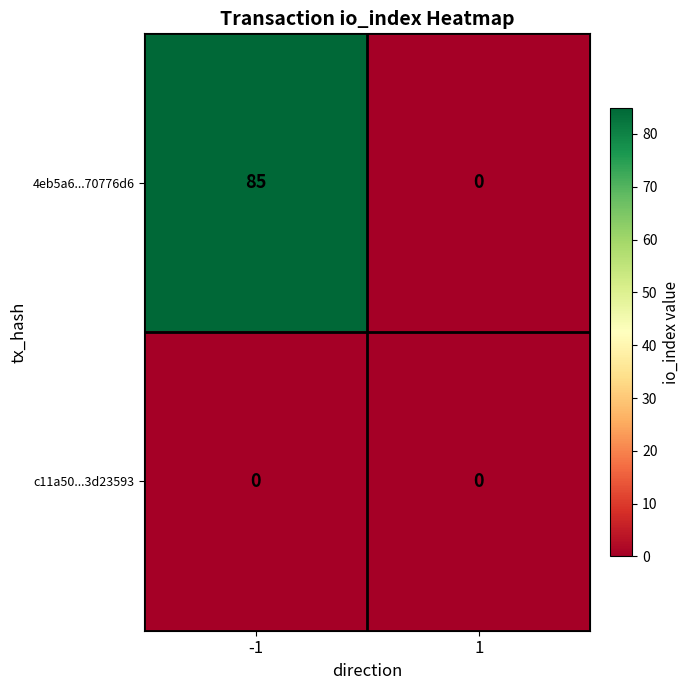

What is the difference between the 4eb5a6...70776d6 values at 1 and -1?

85